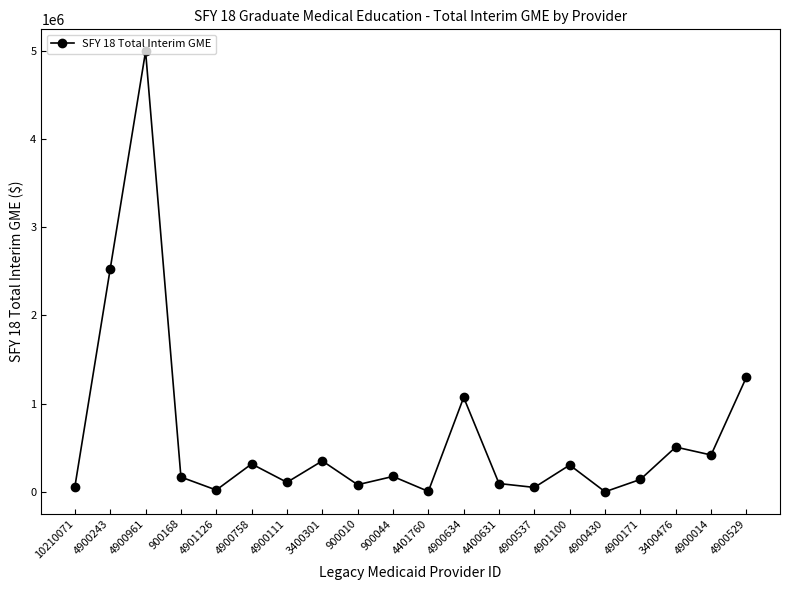

What is the label of the 11th point from the left?

4401760